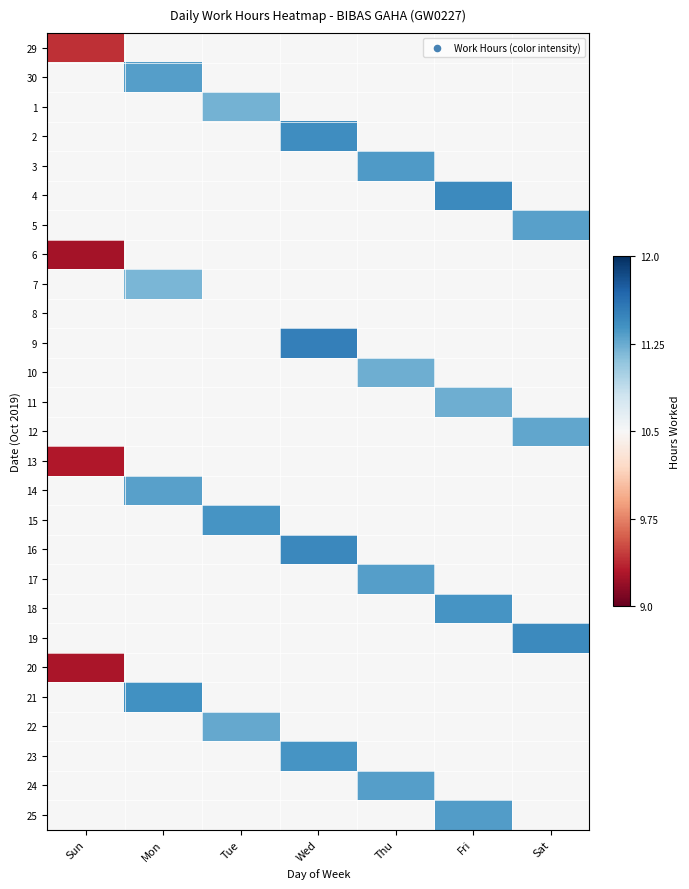

At how many categories does at least one series exceed 0?

6